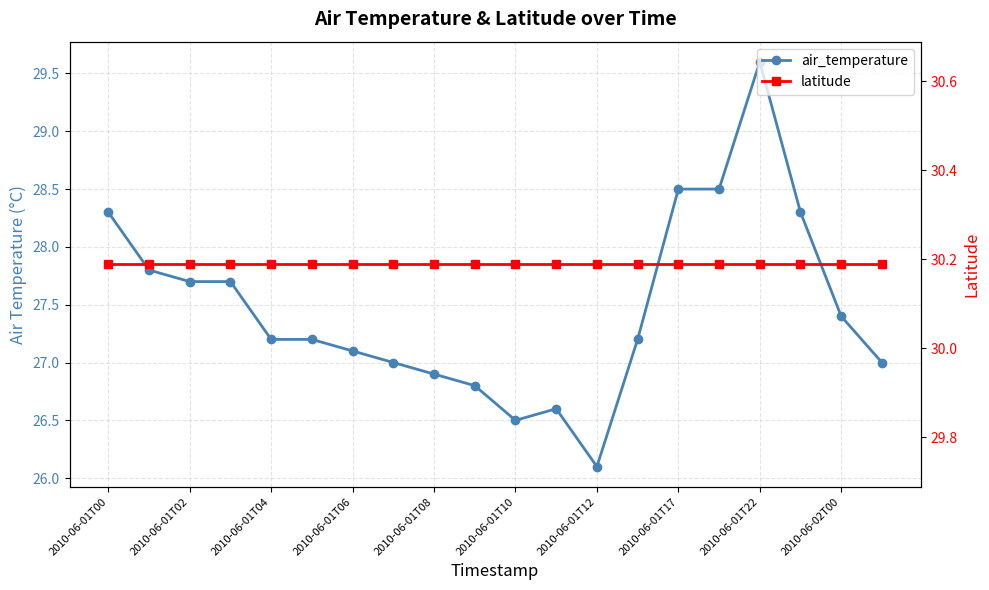

At 13, list the series in order from largest to smallest.

latitude, air_temperature